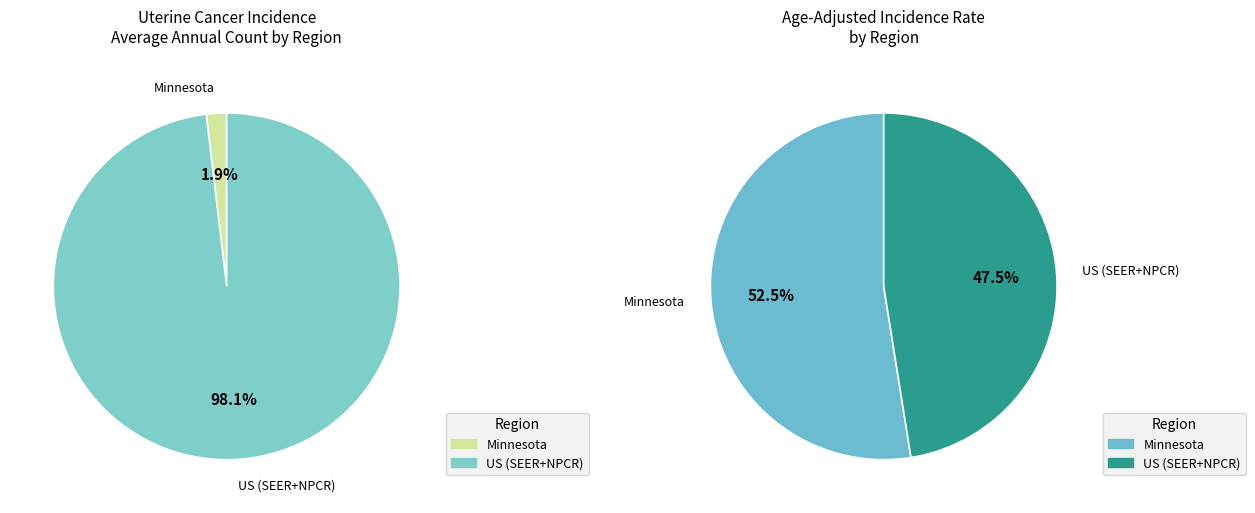

What is the largest slice in the pie chart?

US (SEER+NPCR)